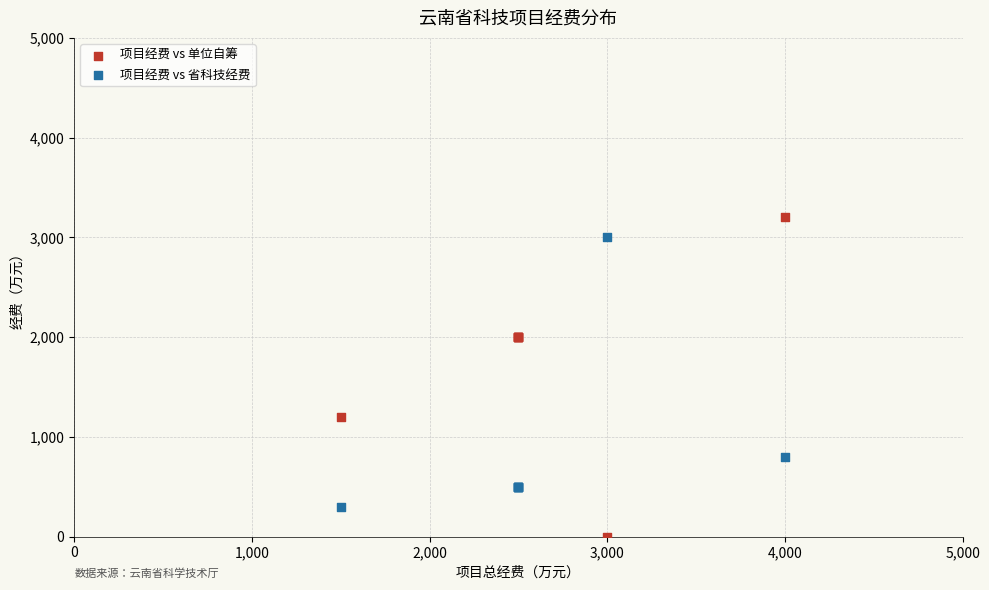

Which series has the widest spread of Y values?

项目经费 vs 单位自筹